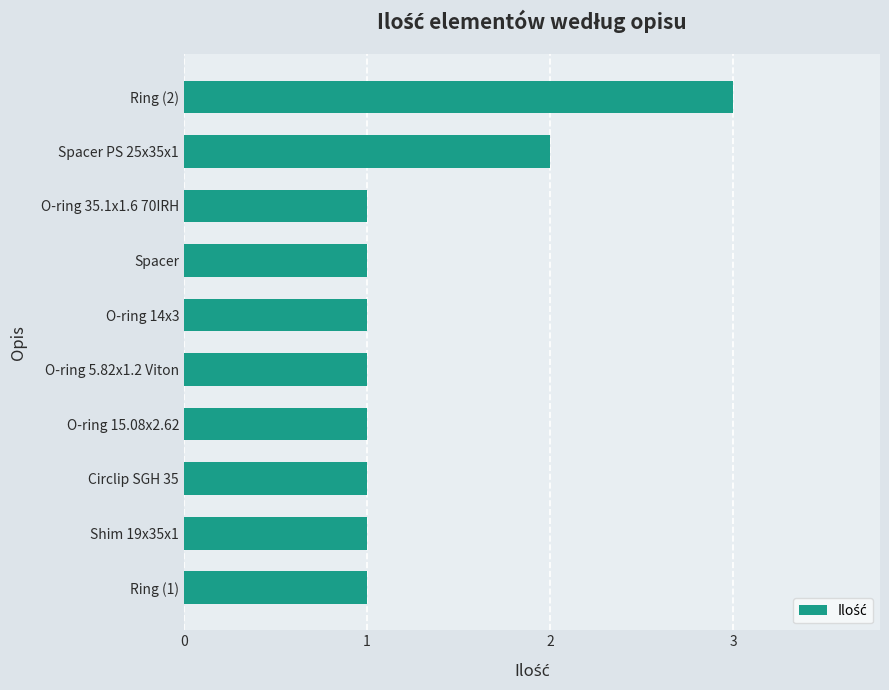

What is the change in value from O-ring 35.1x1.6 70IRH to Ring (2)?

+2